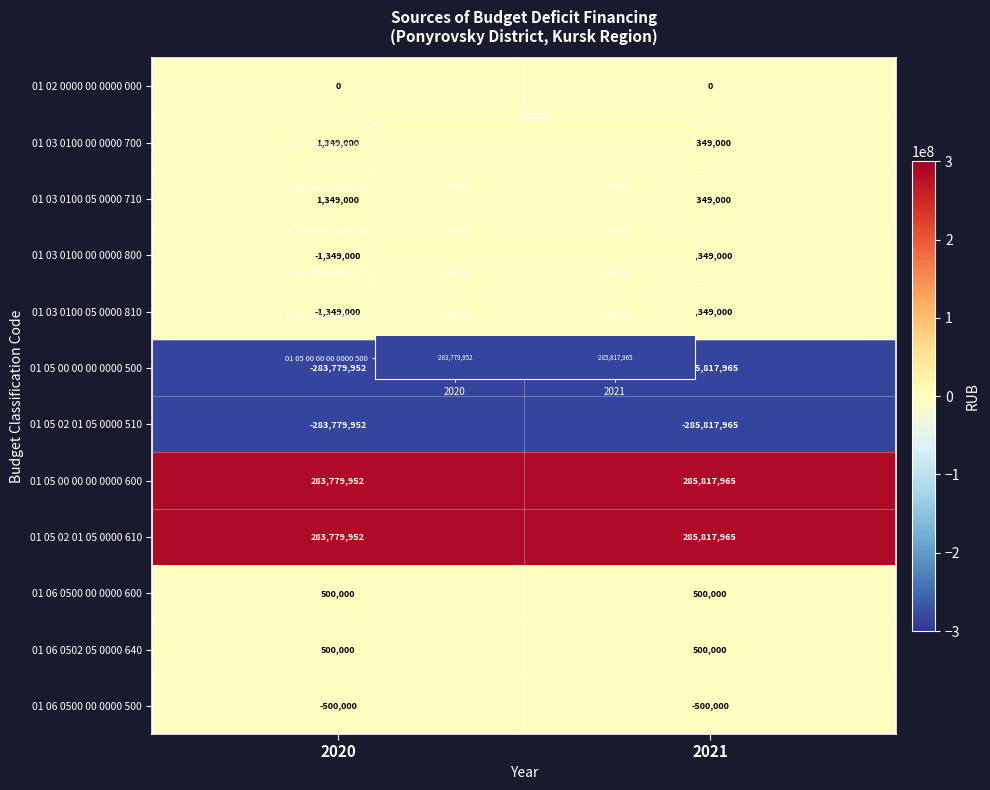

How many categories are shown in the chart?

2